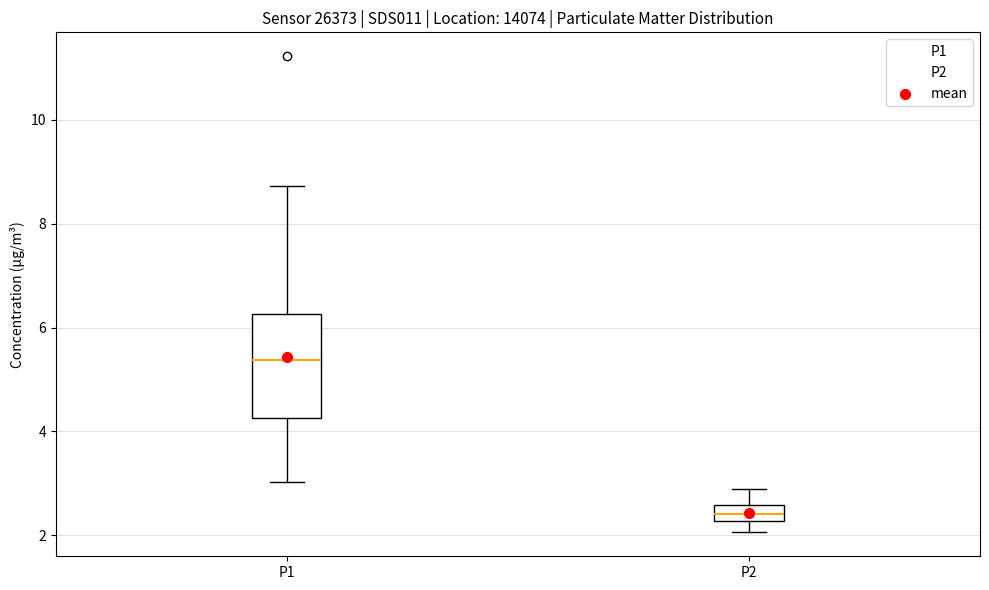

Reading left to right, read every box against the y-axis: the position of its median line, the range the box covers, and the ends of its whiskers. The values are not printed on the chart, so give them approximately, as read against the axis.

P1: median 5.4, box 4.2 to 6.2, whiskers 3.0 to 8.8
P2: median 2.4, box 2.2 to 2.6, whiskers 2.0 to 2.8